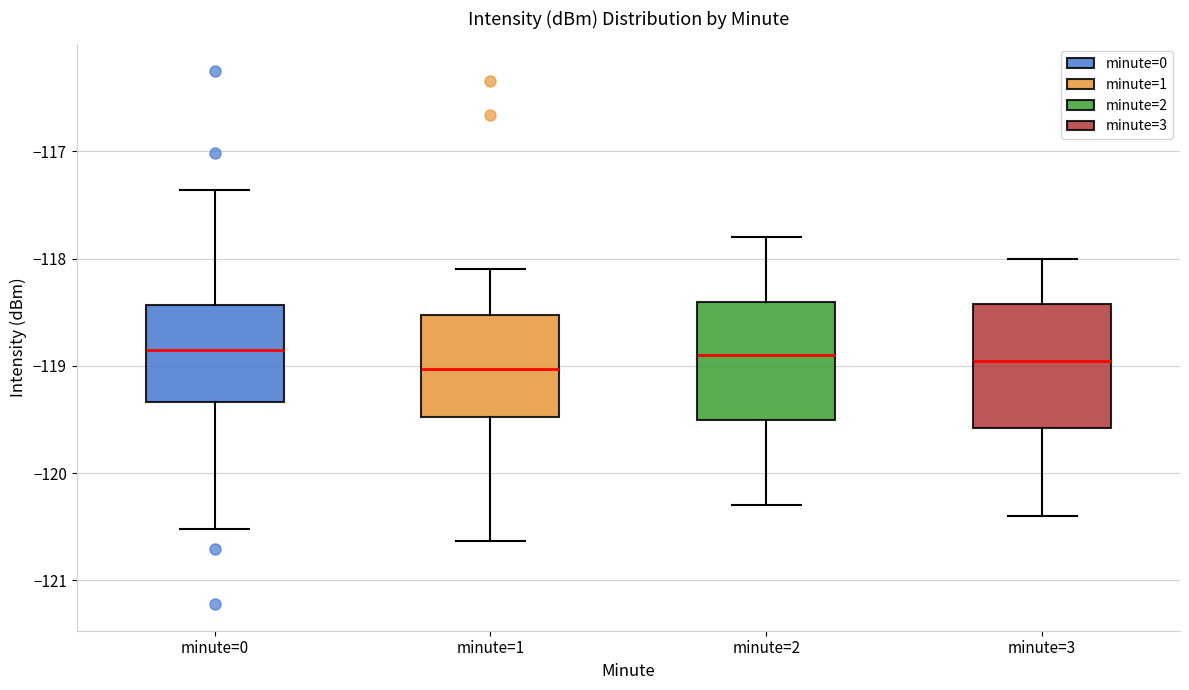

Where is the upper edge of the box for minute=1 on the y-axis? The values are not printed on the chart, so give them approximately, as read against the axis.

-118.5